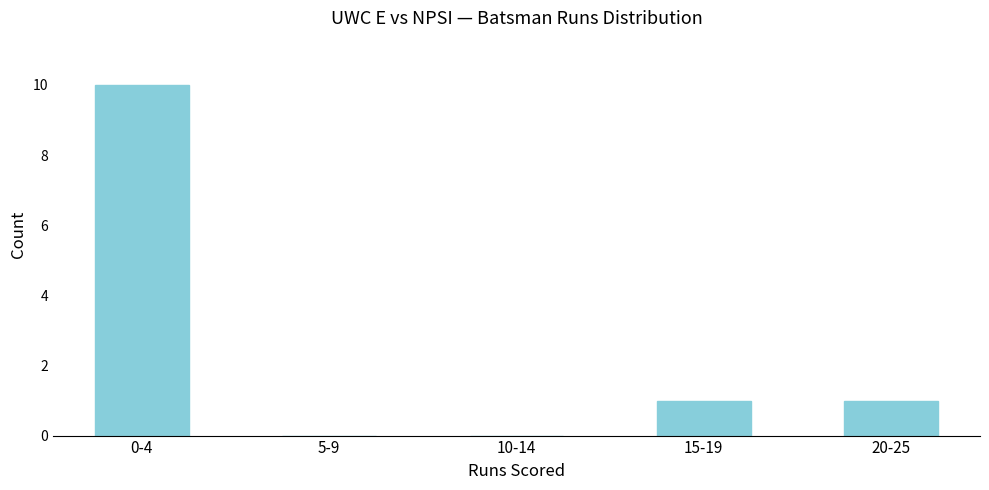

Reading left to right, list all the values displayed in this chart.

0-4=10	5-9=0	10-14=0	15-19=1	20-25=1